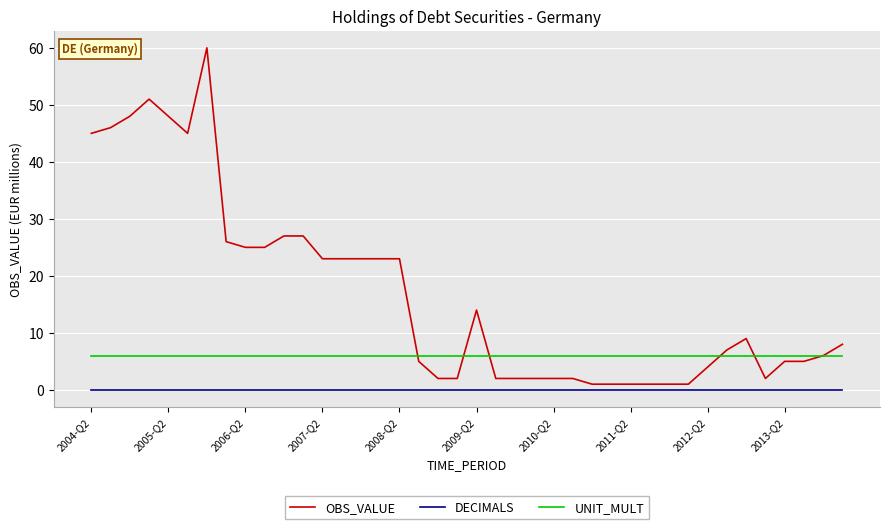

What are all the series names shown in the legend?

OBS_VALUE, DECIMALS, UNIT_MULT